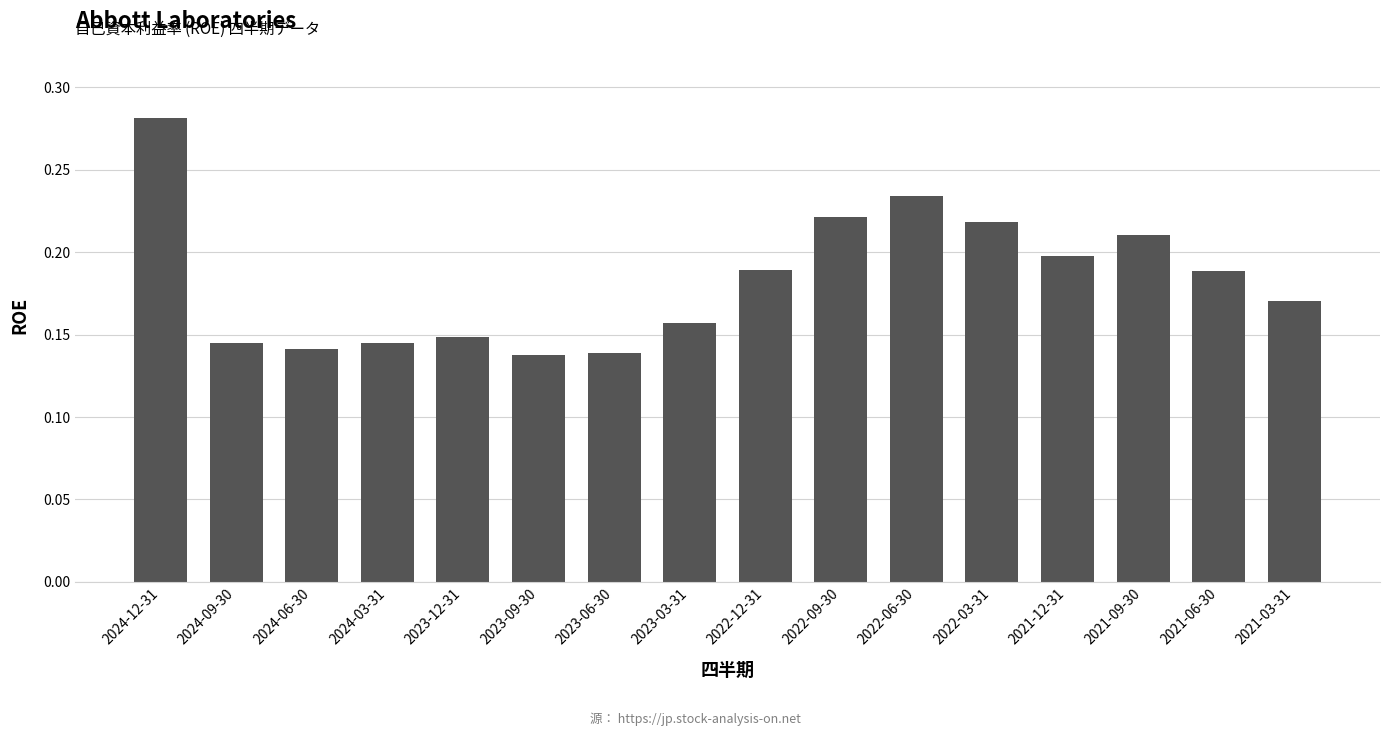

What is the label of the 1st bar from the right?

2021-03-31